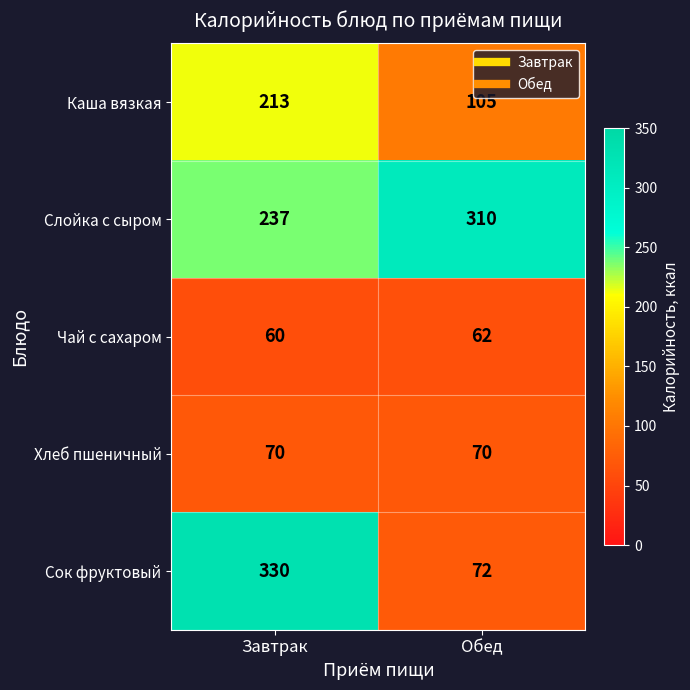

What is the spread (max minus min) of values at Завтрак?

270